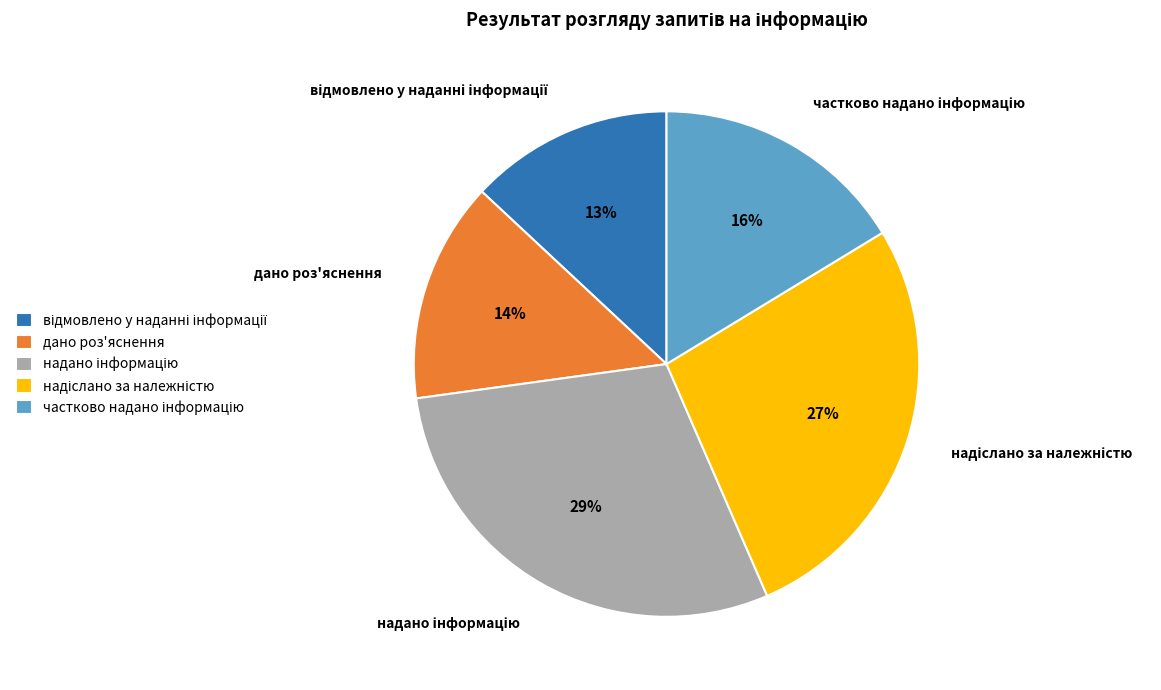

Is there a majority slice in this chart?

No